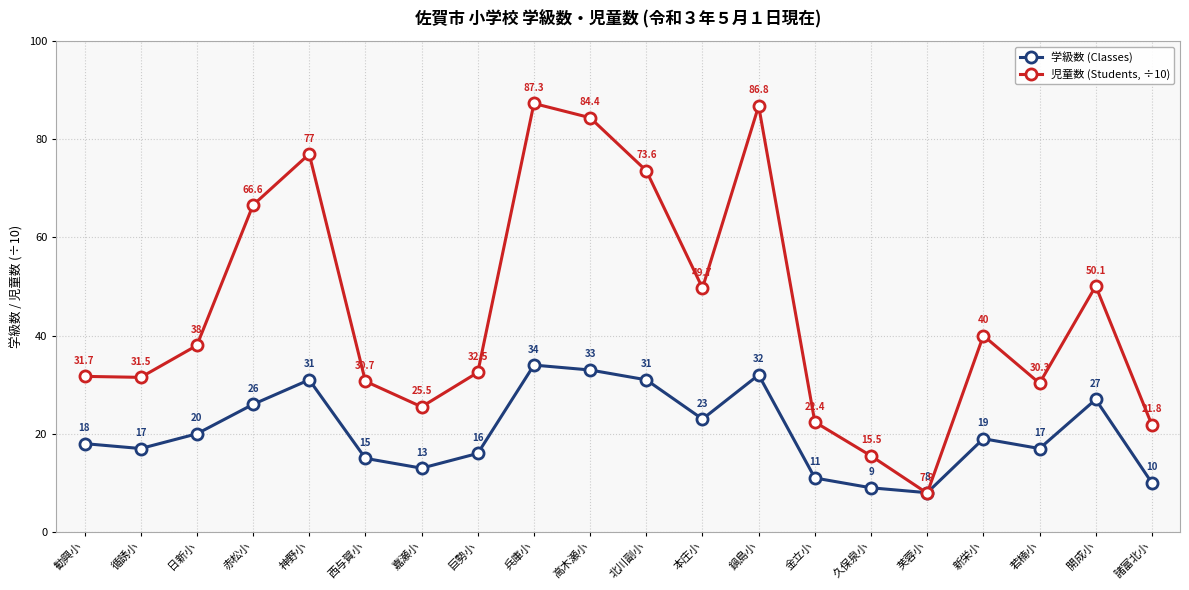

How many values in the 児童数 (Students, ÷10) series are below 38?

10